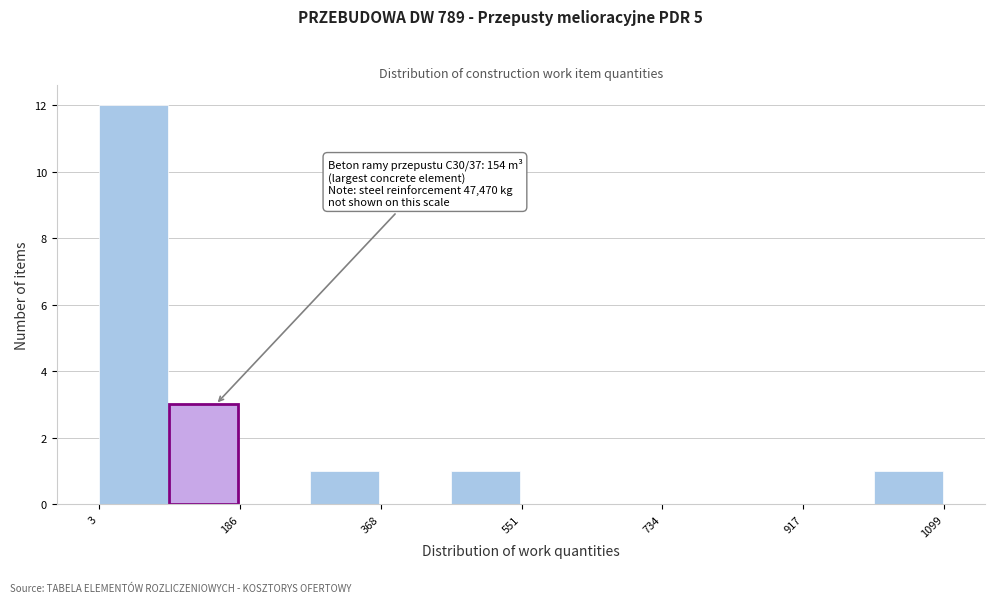

Over which range of the x-axis is the bar tallest?

0 to 100